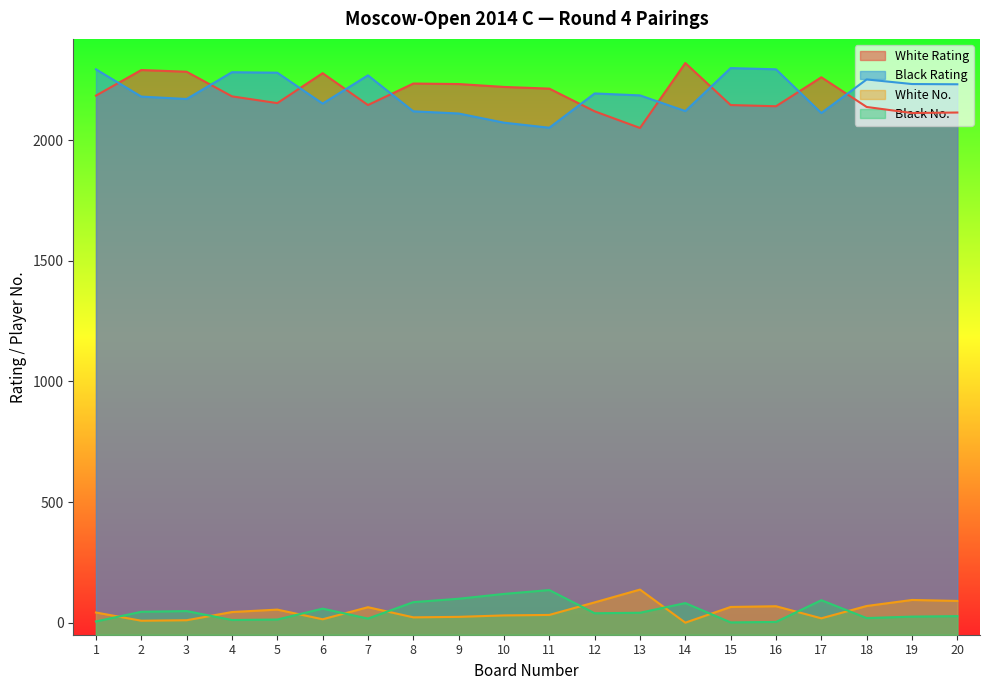

What is the value of the Black No. point at the 11th from the left?

136